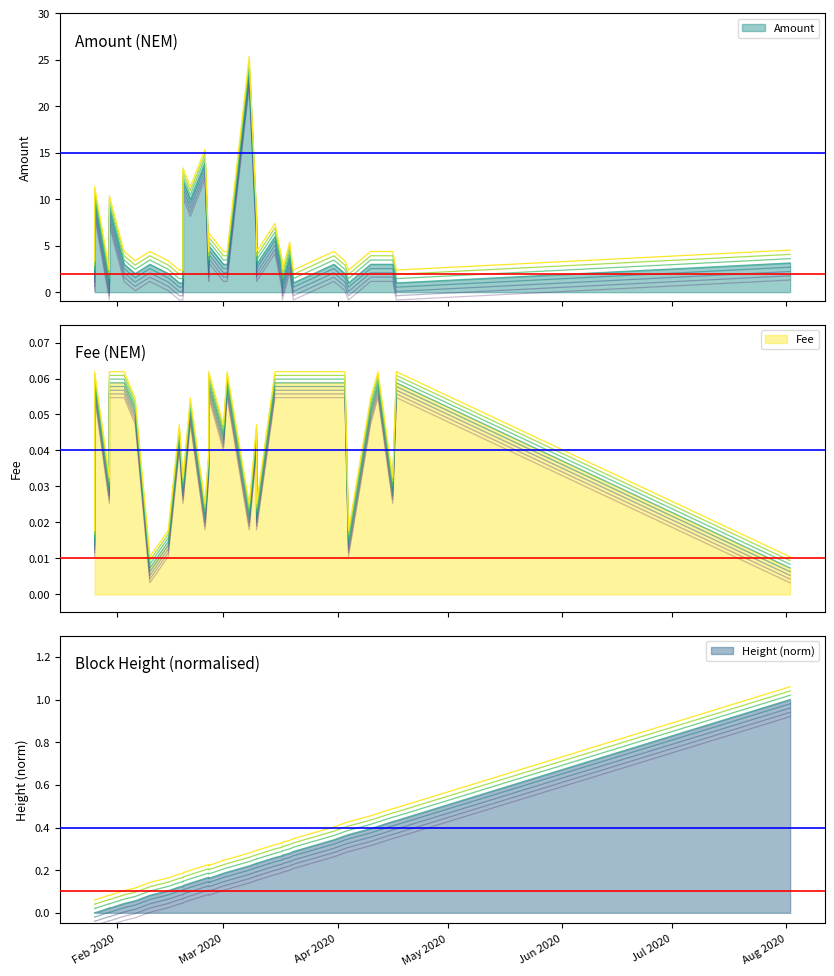

After their last crossing, which series has the higher values: Fee or Amount?

Amount